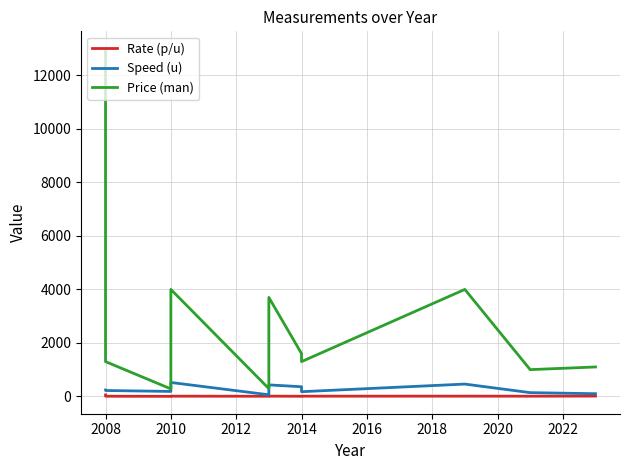

Which series has the largest total across all categories?

Price (man)